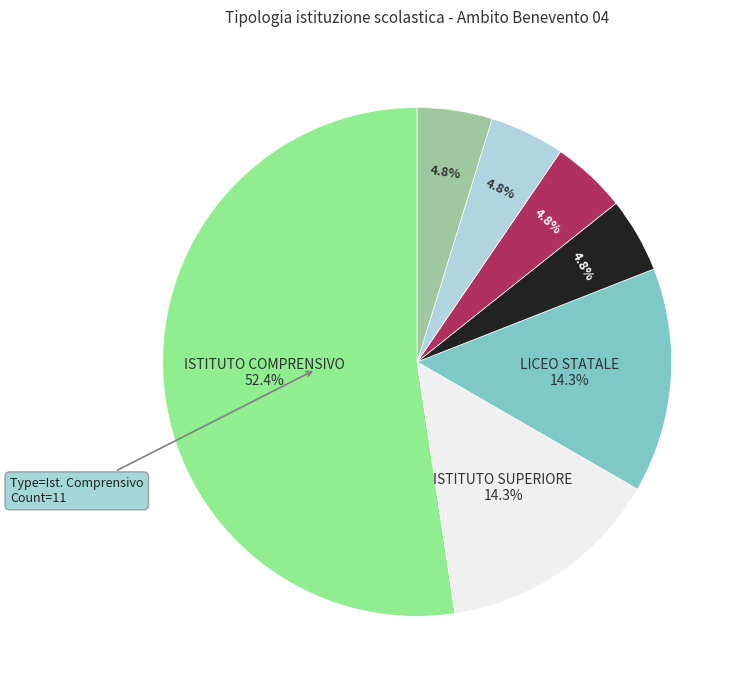

Is there any slice that represents more than half of the pie?

Yes